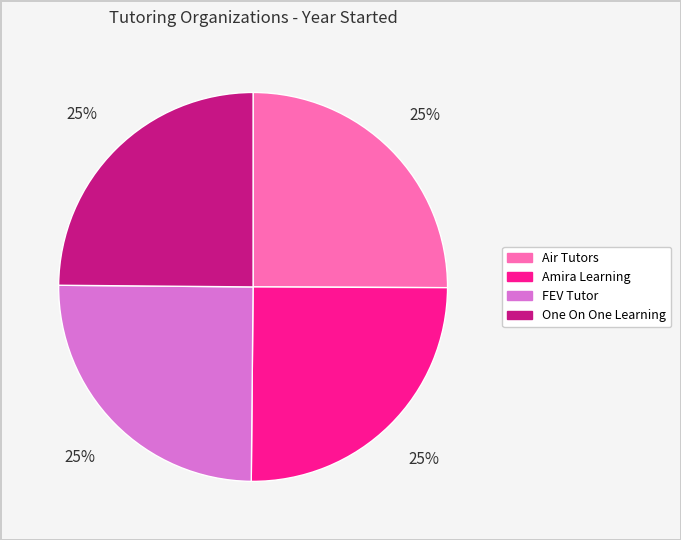

Is it true that One On One Learning is 25% of the pie?

True